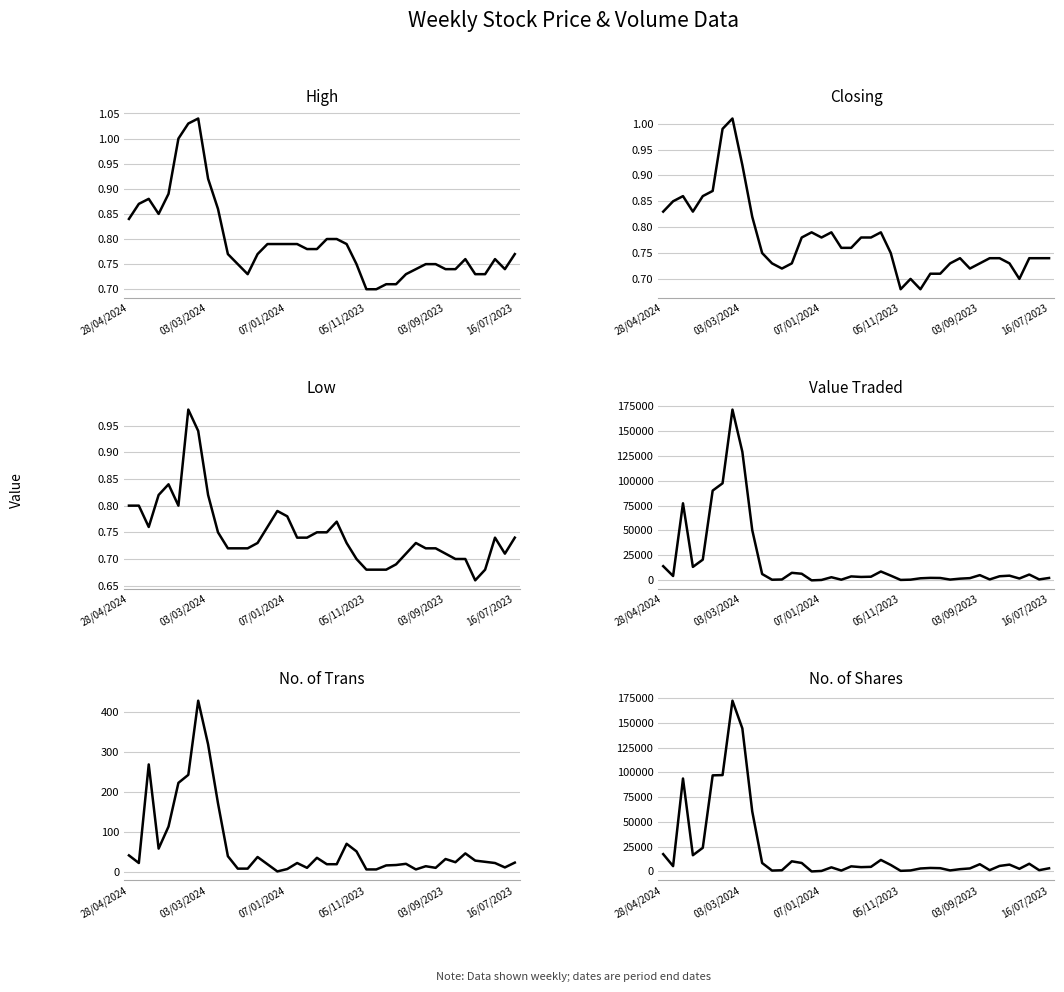

What position from the right is 33?

7